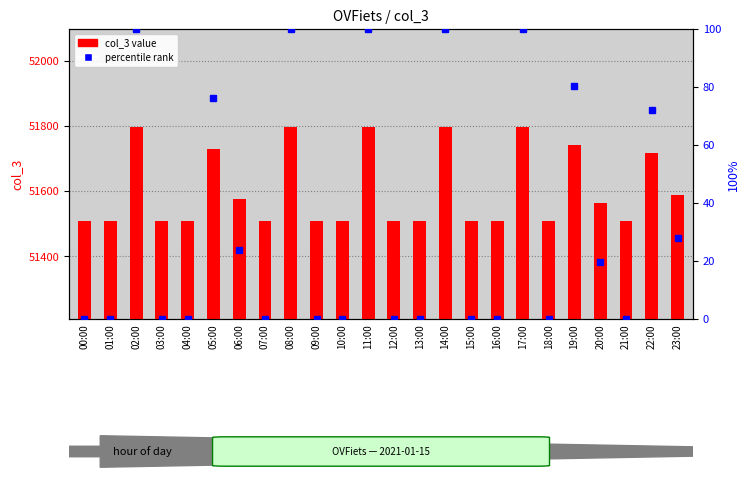

What is the total value across all series at 13:00?

51507.0